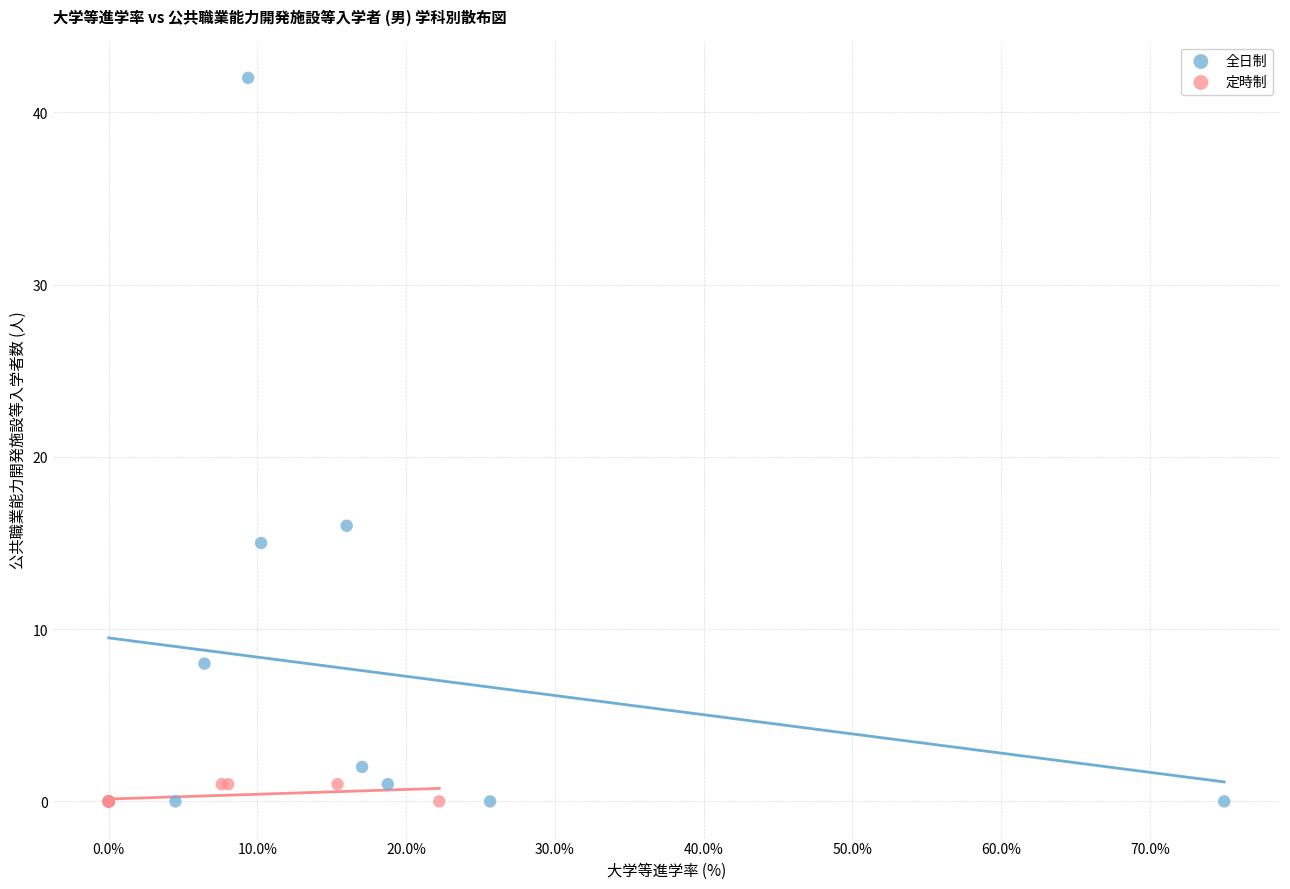

Which series reaches the maximum Y coordinate?

全日制